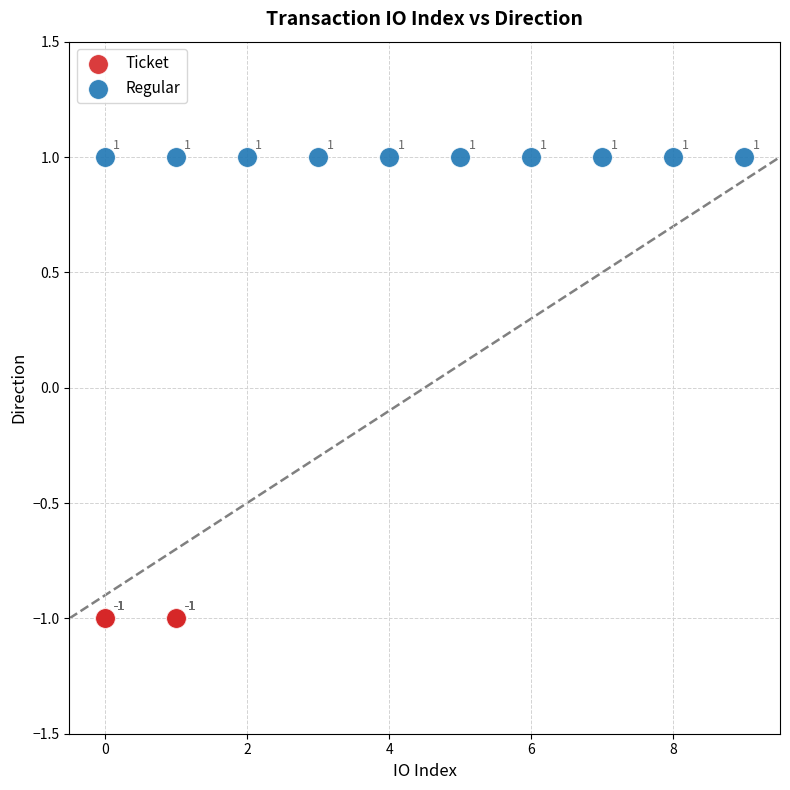

Which series contains the lowest Y value?

Ticket